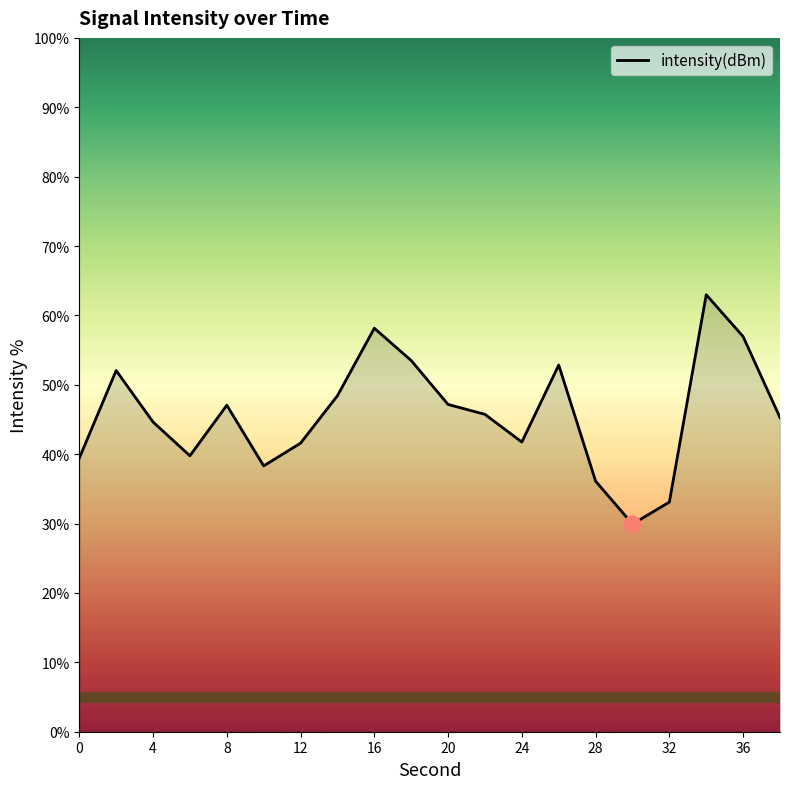

What is the minimum value shown in the chart?

29.9